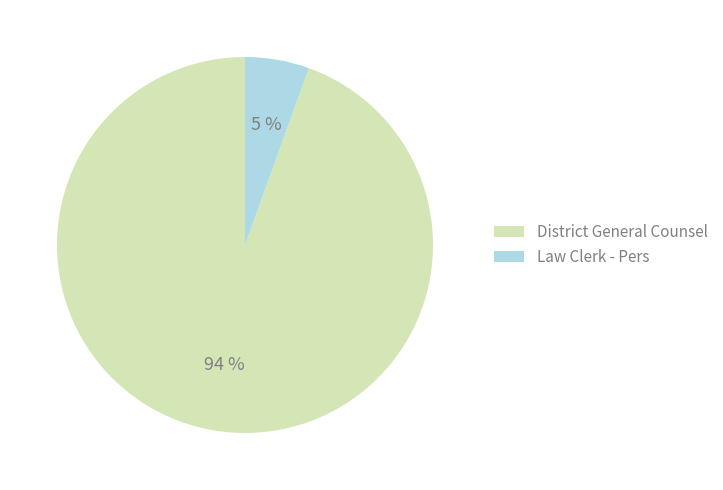

To the nearest percent, what is the difference between the District General Counsel and Law Clerk - Pers slice percentages?

89%